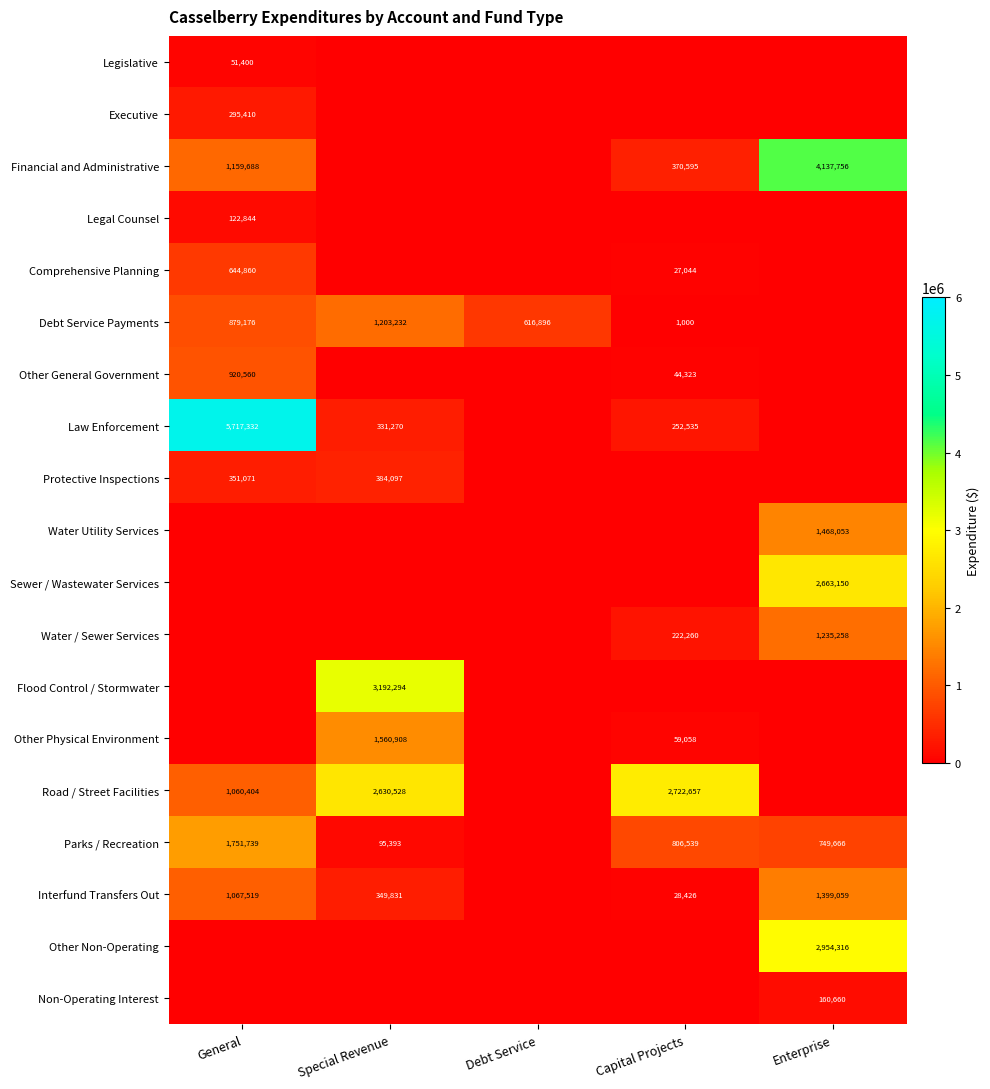

What is the difference between the Other General Government values at General and Capital Projects?

876237